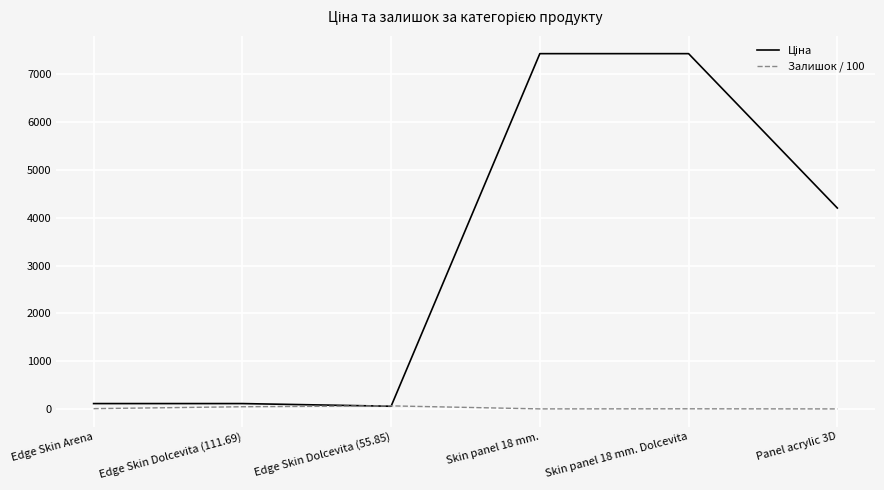

List the series in order of their peak value, highest first.

Ціна, Залишок / 100